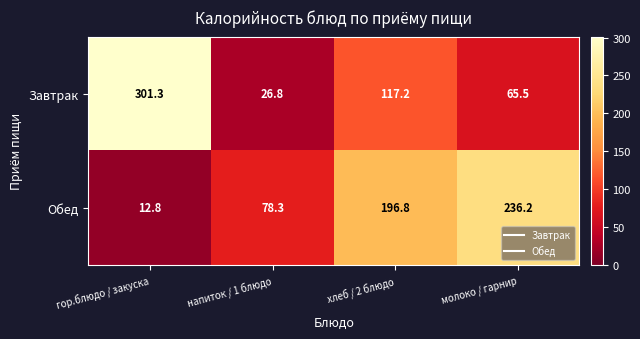

At which label does Завтрак first exceed 117?

гор.блюдо / закуска